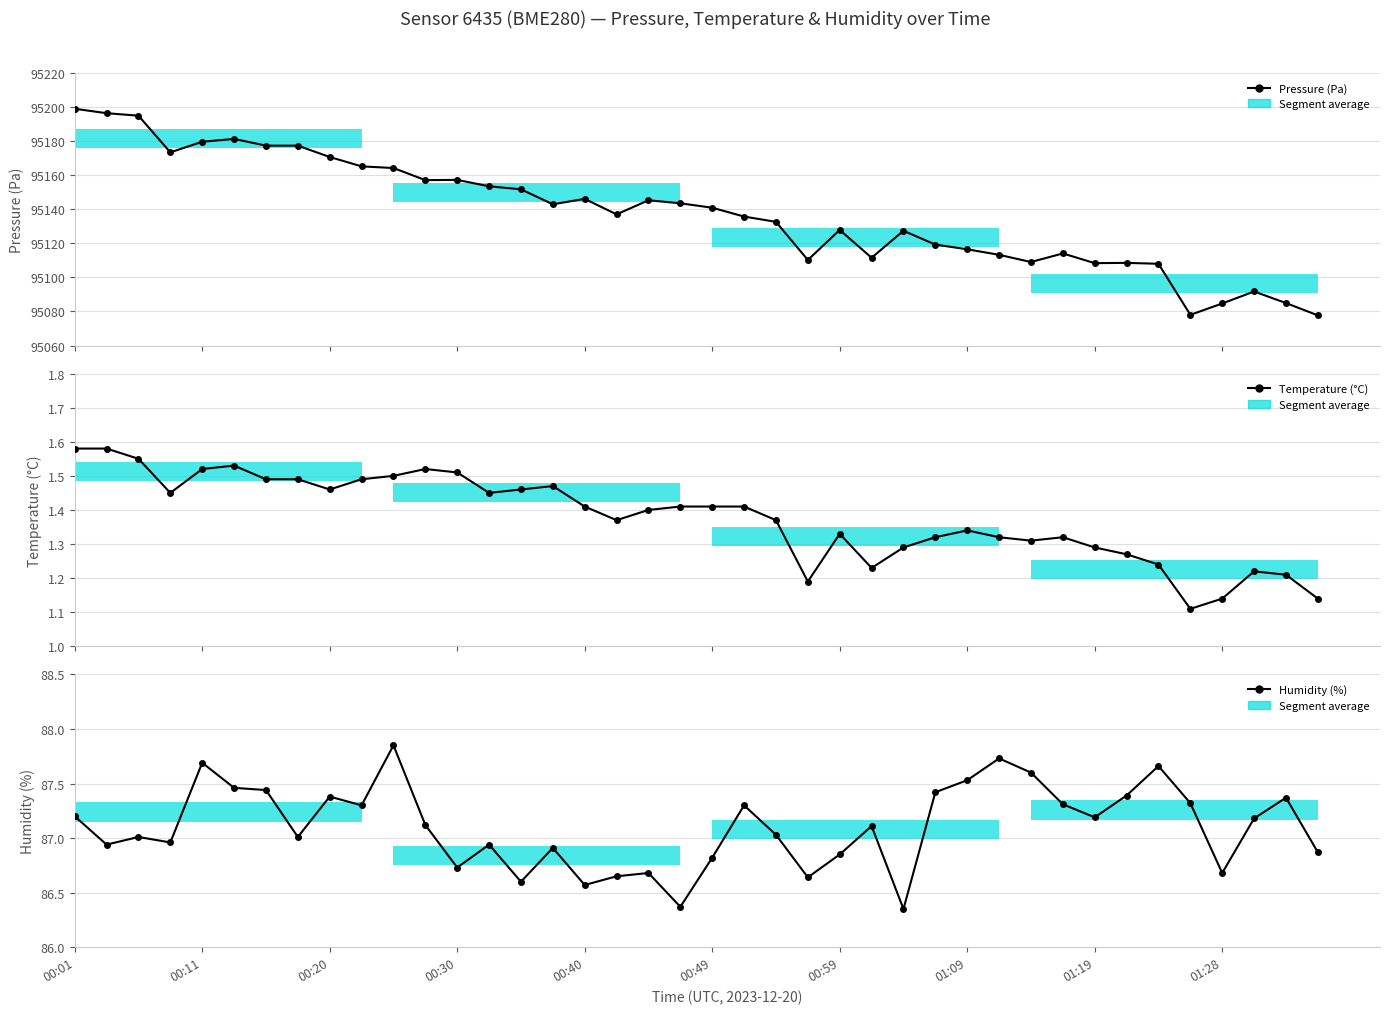

Which has a higher value, 00:59 or 22?

00:59